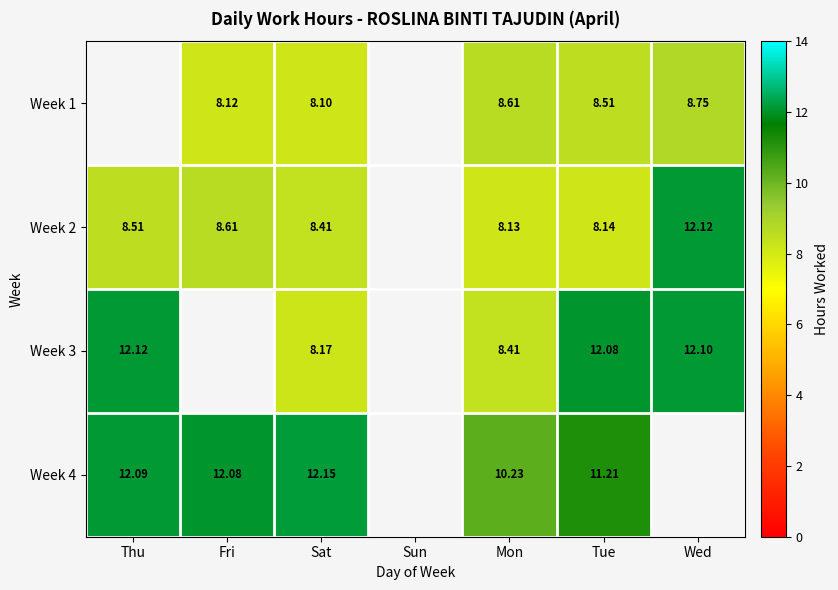

Is the value of Week 4 at Fri greater than the value of Week 1 at Wed?

Yes